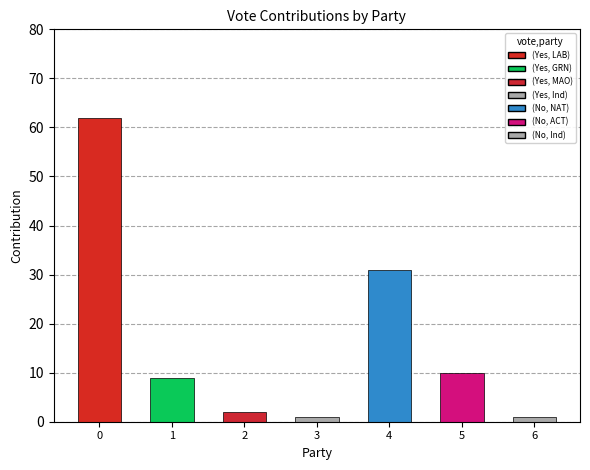

What is the maximum value shown in the chart?

62